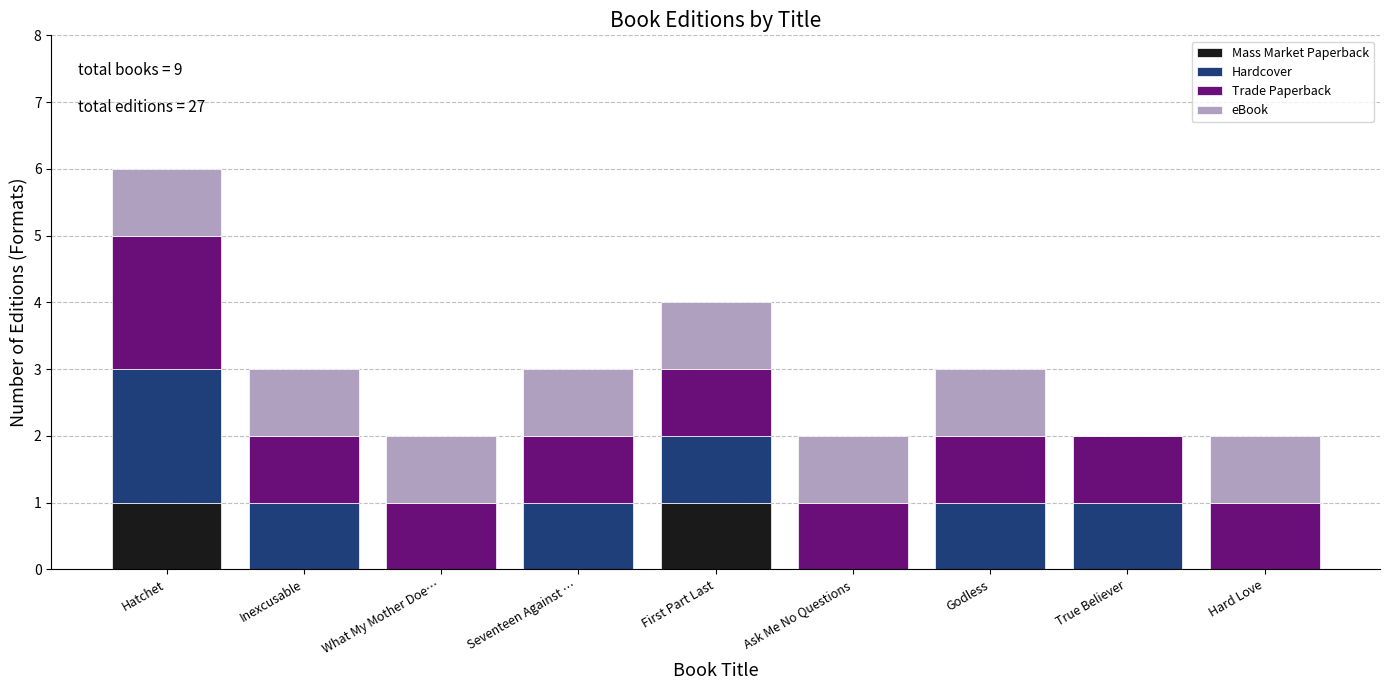

The value of Mass Market Paperback at True Believer is 0. True or false?

True